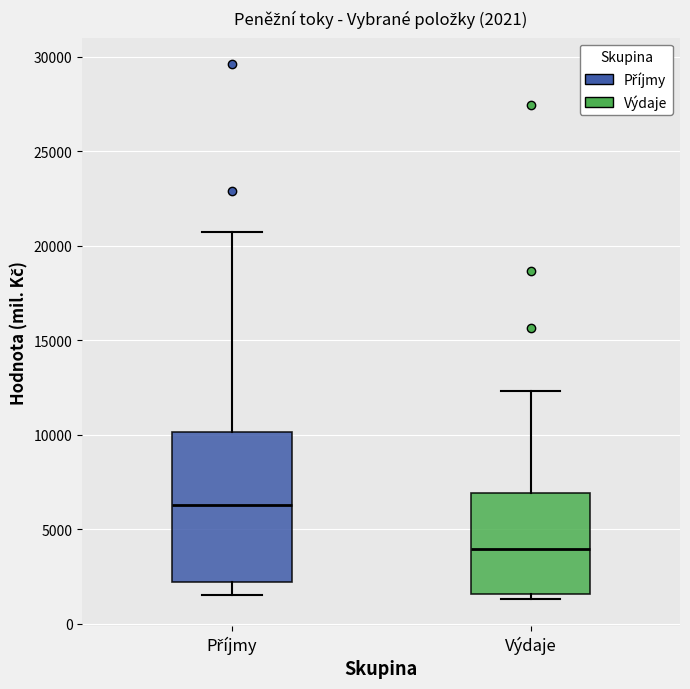

Which box is the tallest, from its lower edge to its upper edge?

Příjmy